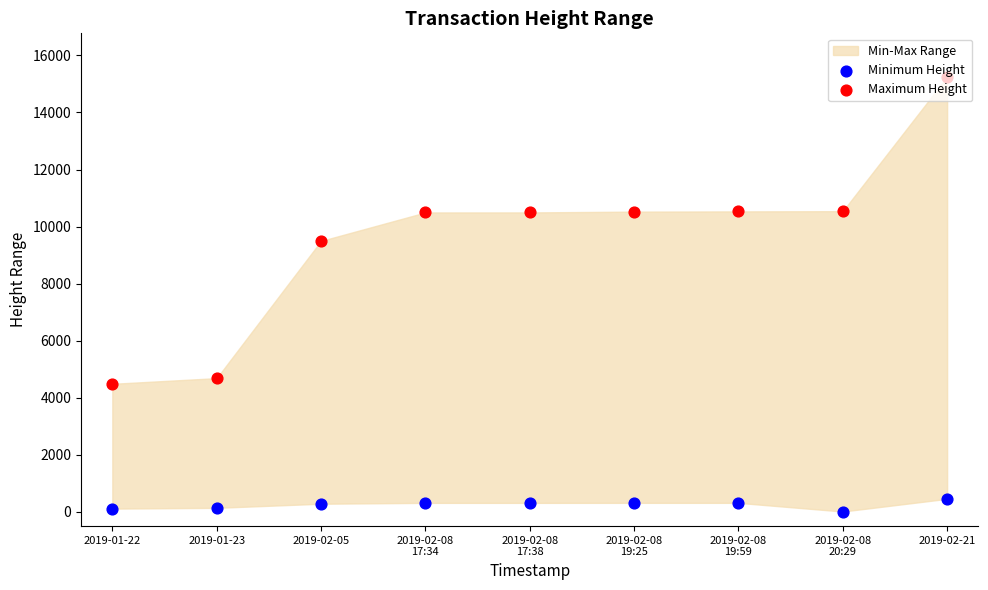

Which series reaches the maximum Y coordinate?

Maximum Height